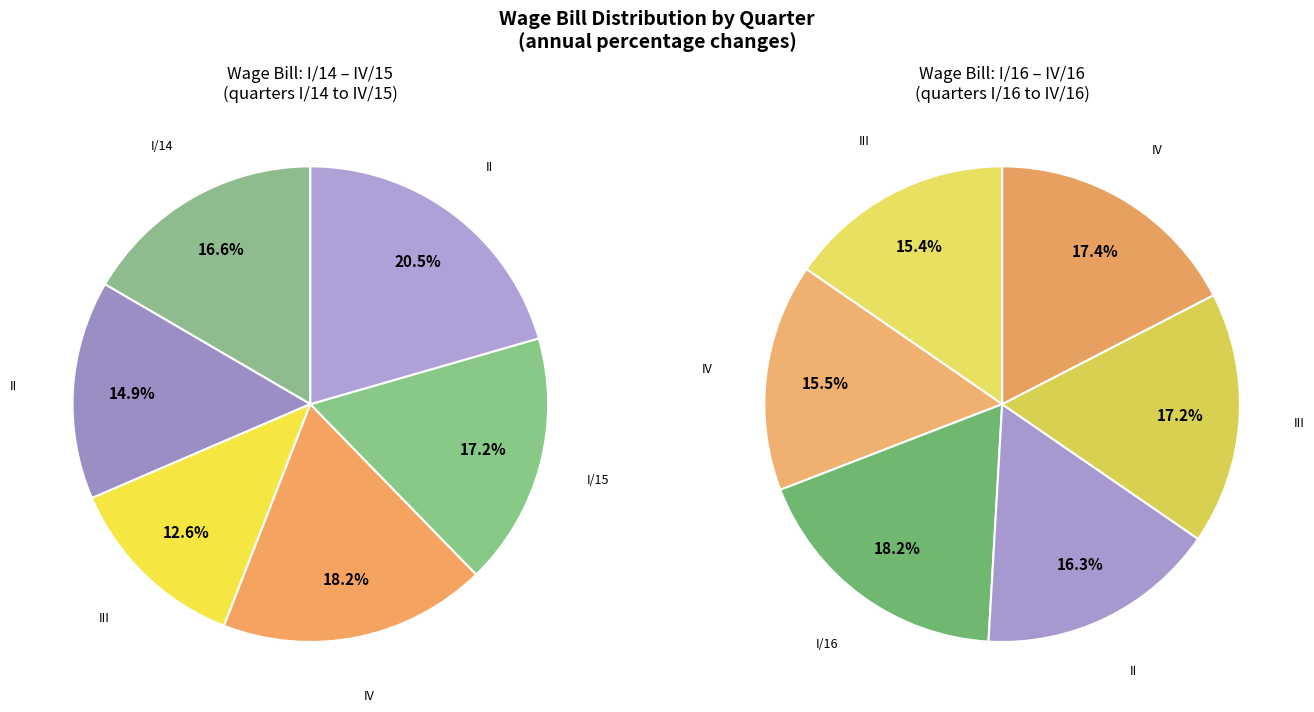

Is there any slice that represents more than half of the pie?

No